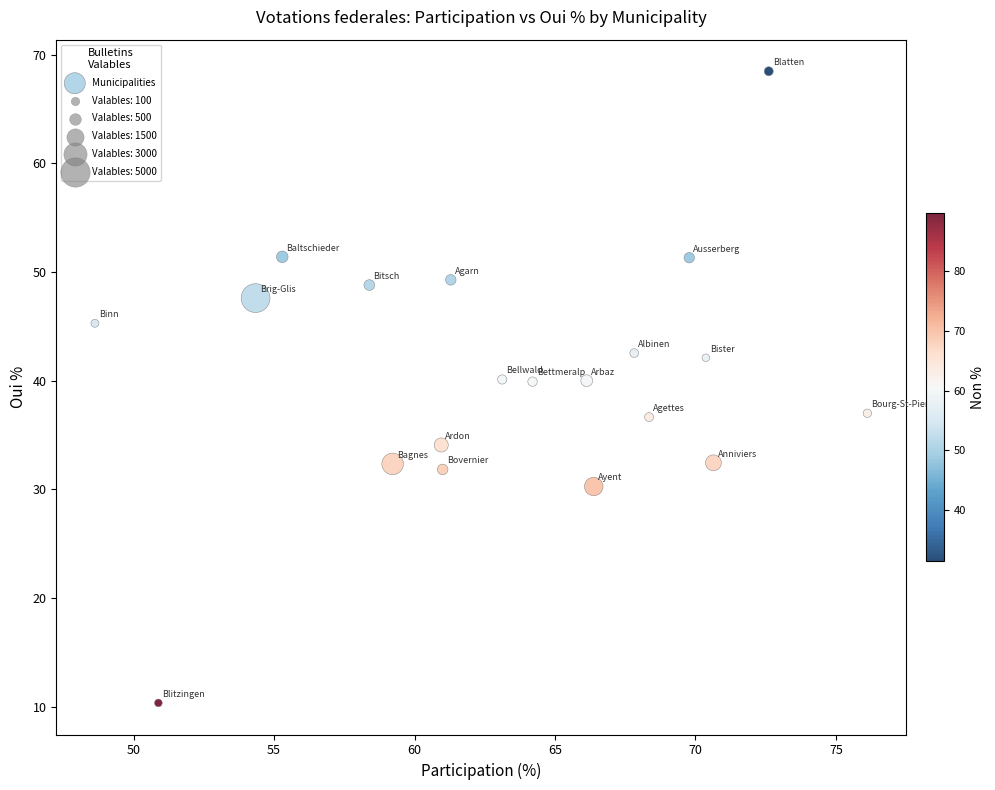

What is the range of Y values (max minus min)?

58.1